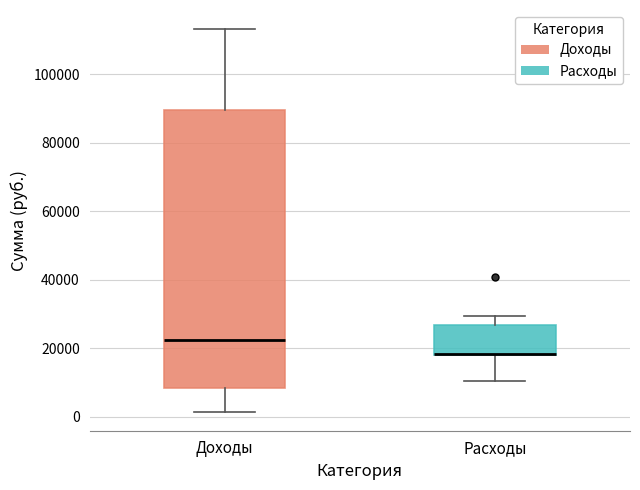

Comparing the boxes themselves (not the whiskers), which one is the tallest?

Доходы